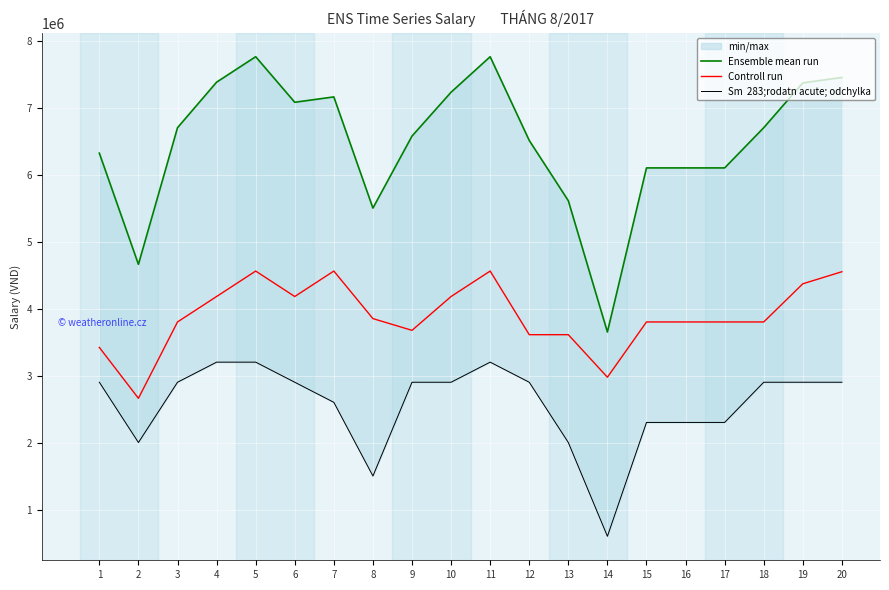

What is the highest value of the Ensemble mean run series?

7760000